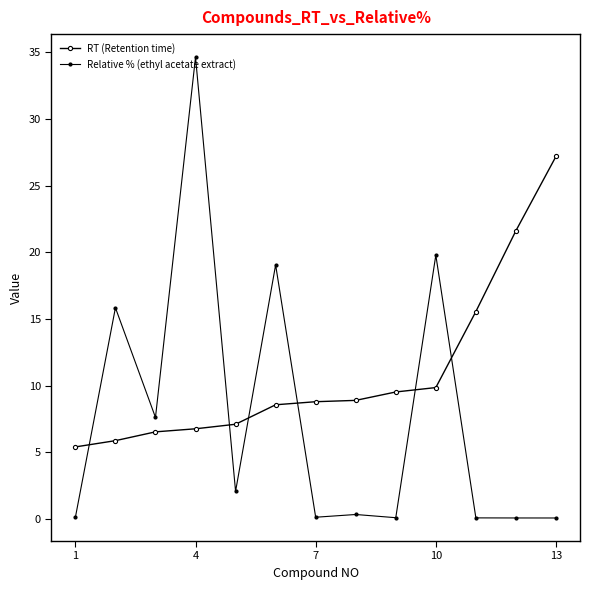

List the series in order of their overall mean, lowest first.

Relative % (ethyl acetate extract), RT (Retention time)